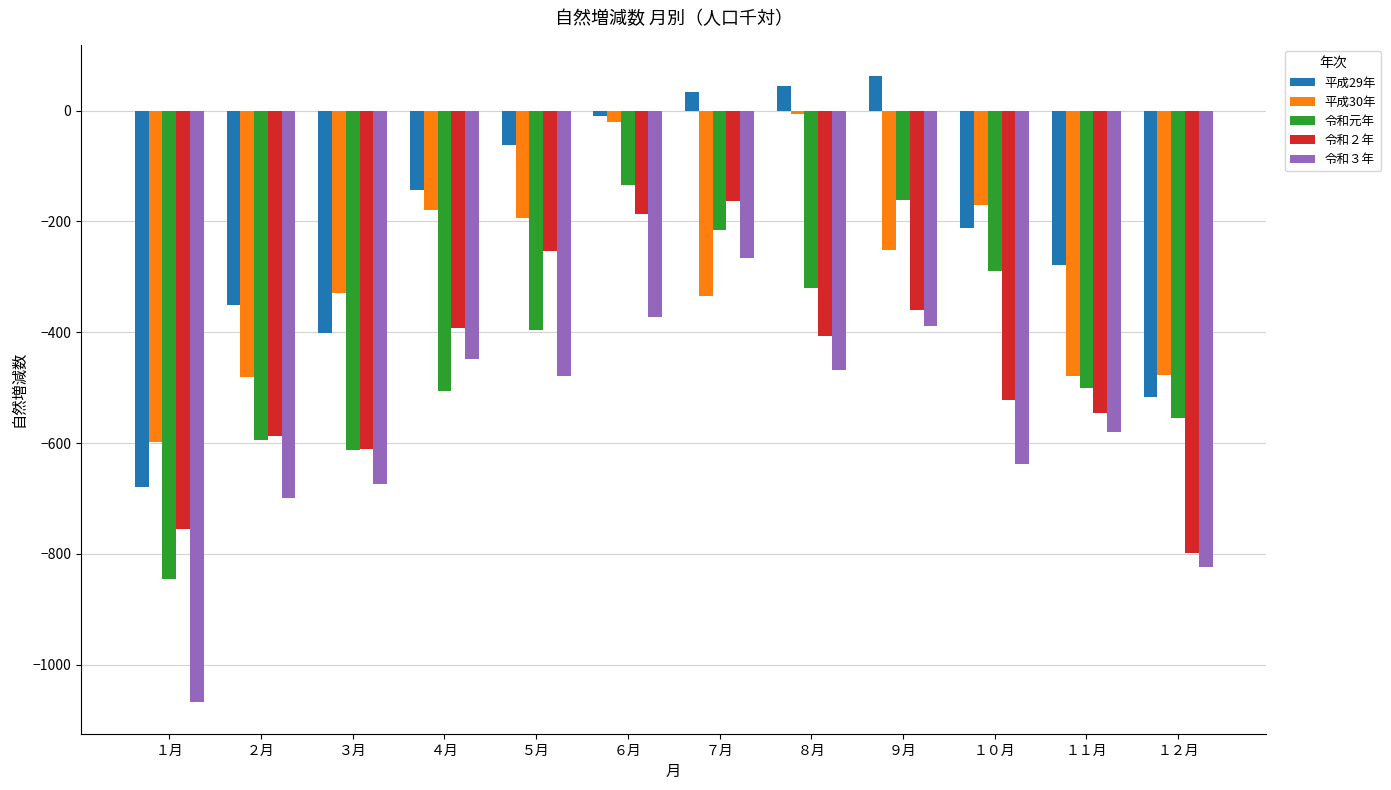

The value of 令和２年 at ７月 is -79. True or false?

False